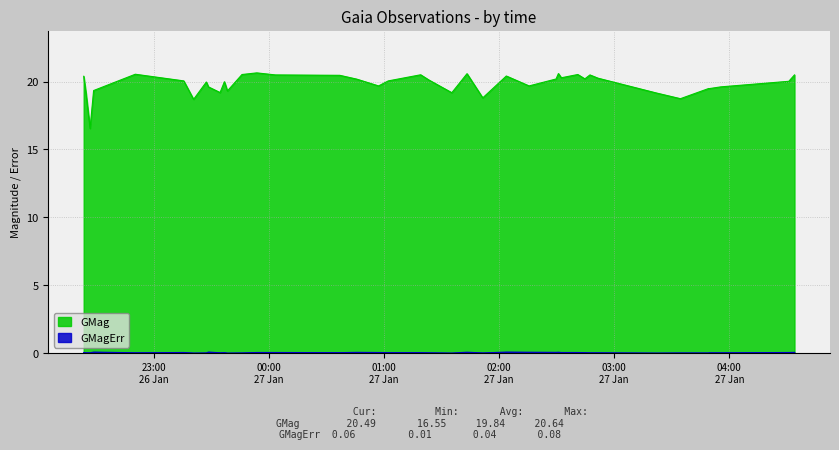

Does the chart display data point markers on the line(s)?

No